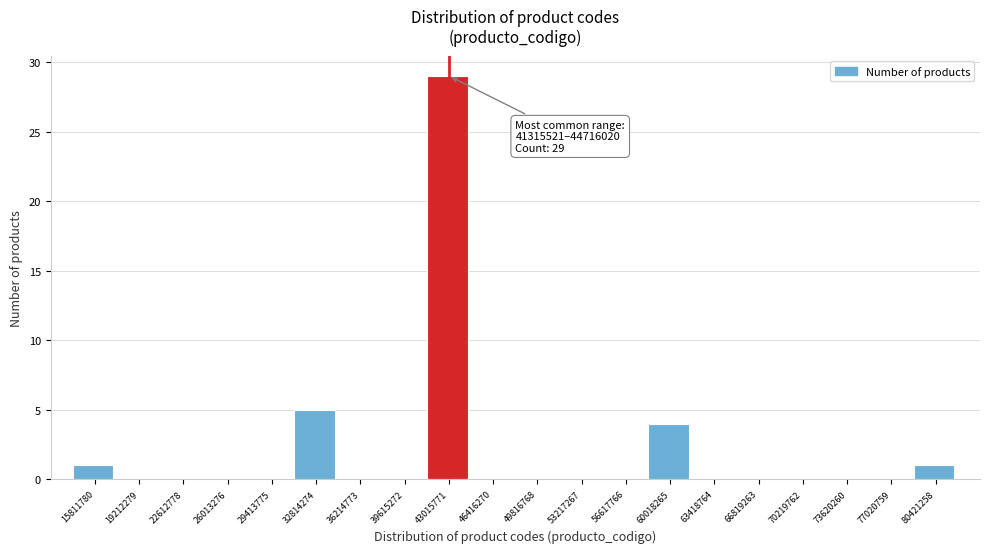

Over which range of the x-axis is the bar tallest?

41500000 to 44500000